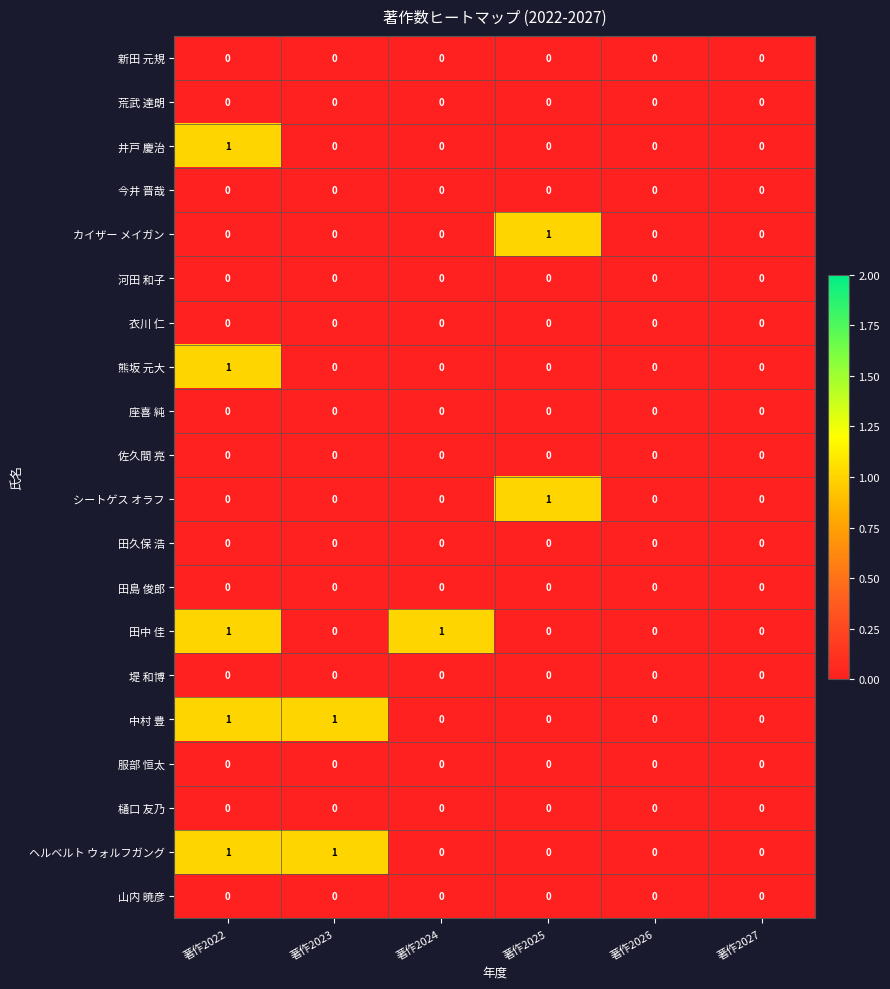

Is it true that 田久保 浩 equals 0 at 著作2024?

True